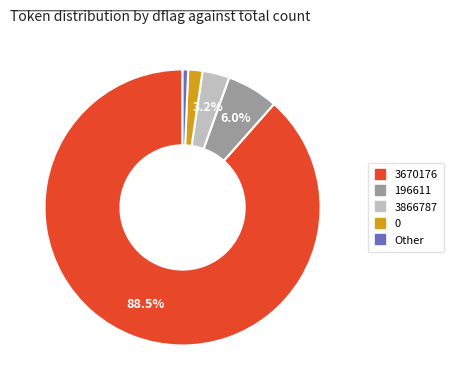

Rank the categories by value from lowest to highest.

Other, 0, 3866787, 196611, 3670176